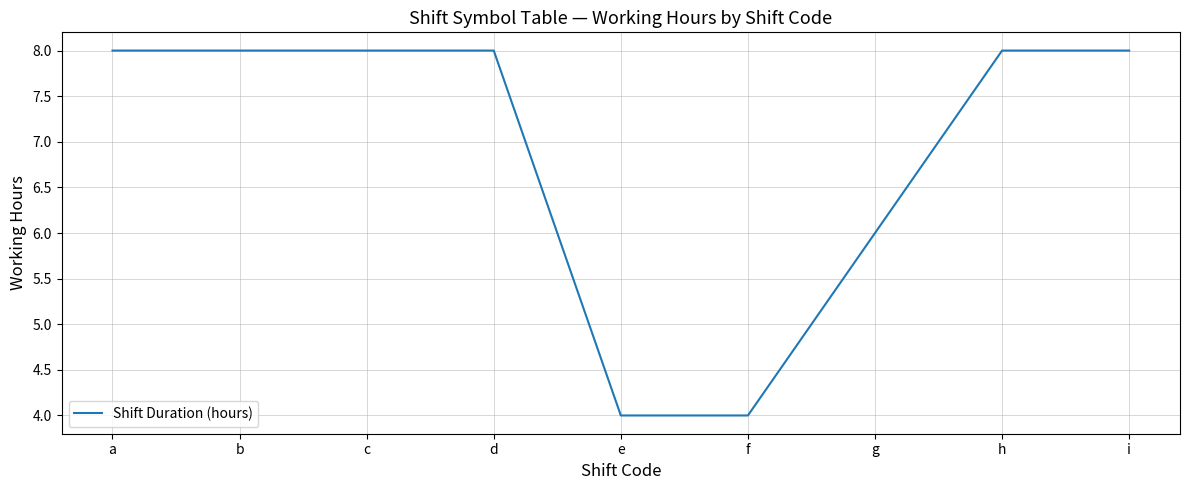

What is the difference between the maximum and minimum values?

4.0